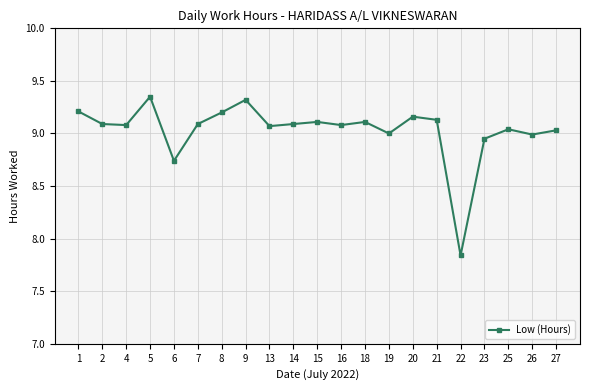

What is the difference between the second highest and second lowest values?

0.6